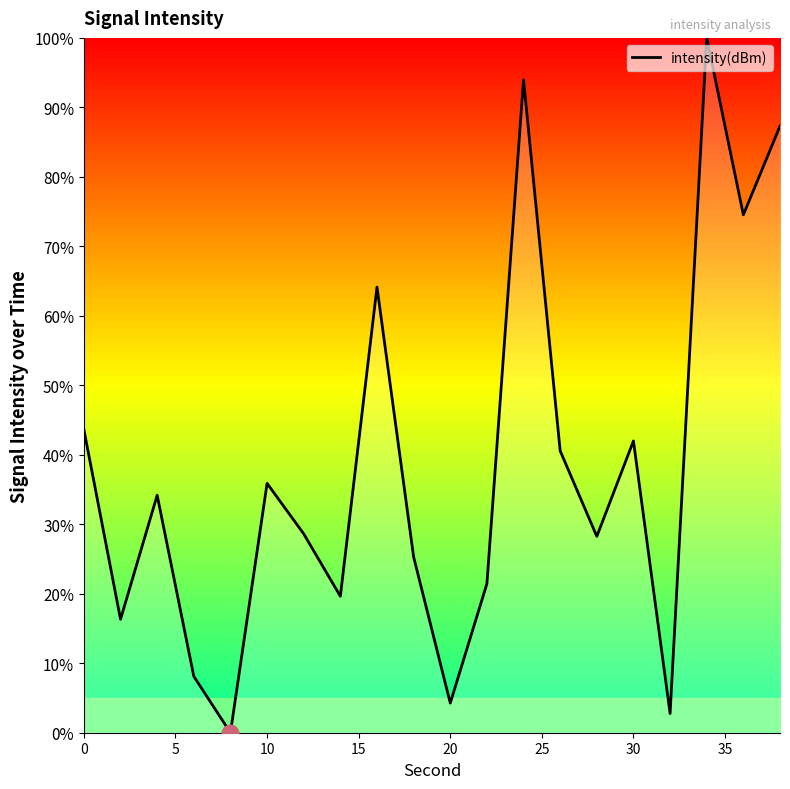

How many values are above zero?

19